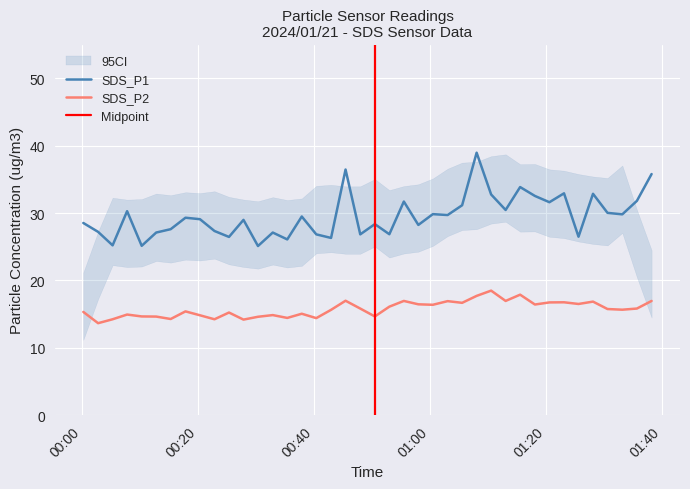

True or false: SDS_P2 and SDS_P1 cross at least once.

False